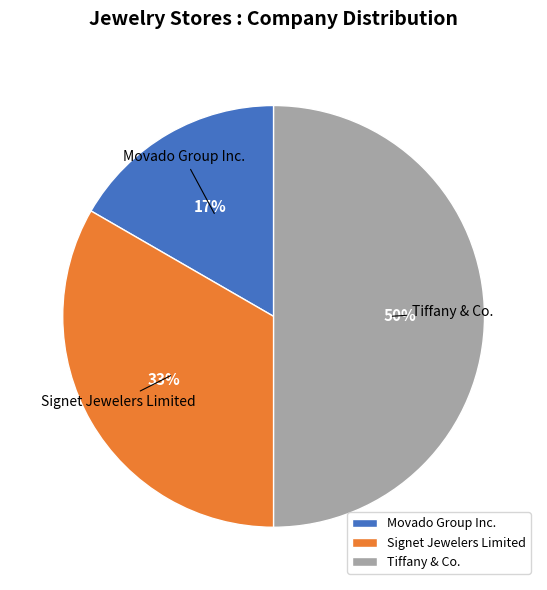

Count the number of slices in the pie.

3